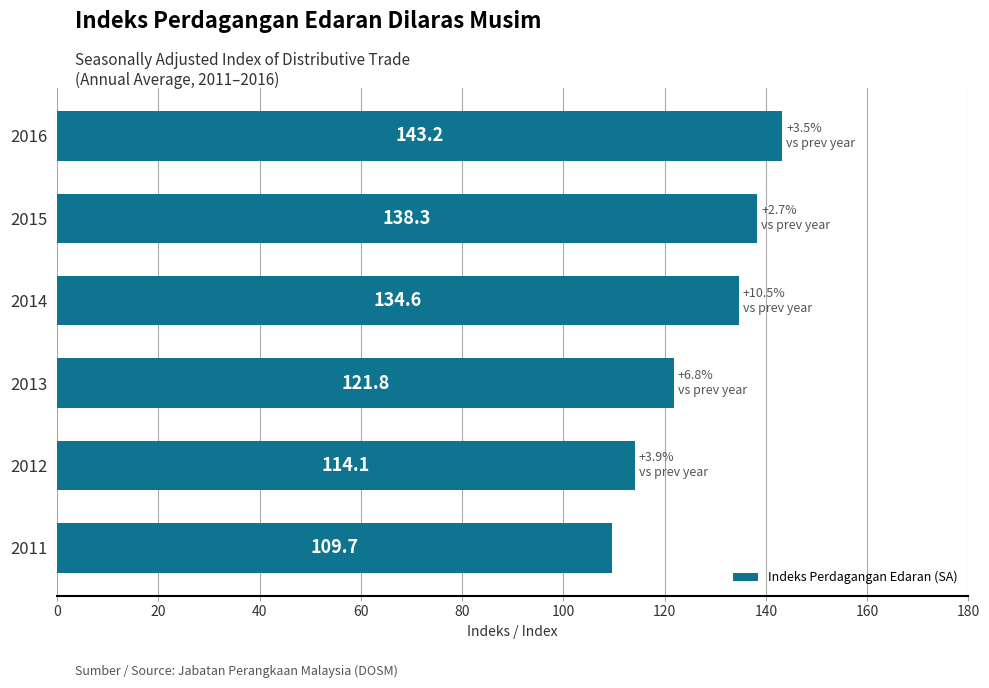

How many values exceed 134?

3